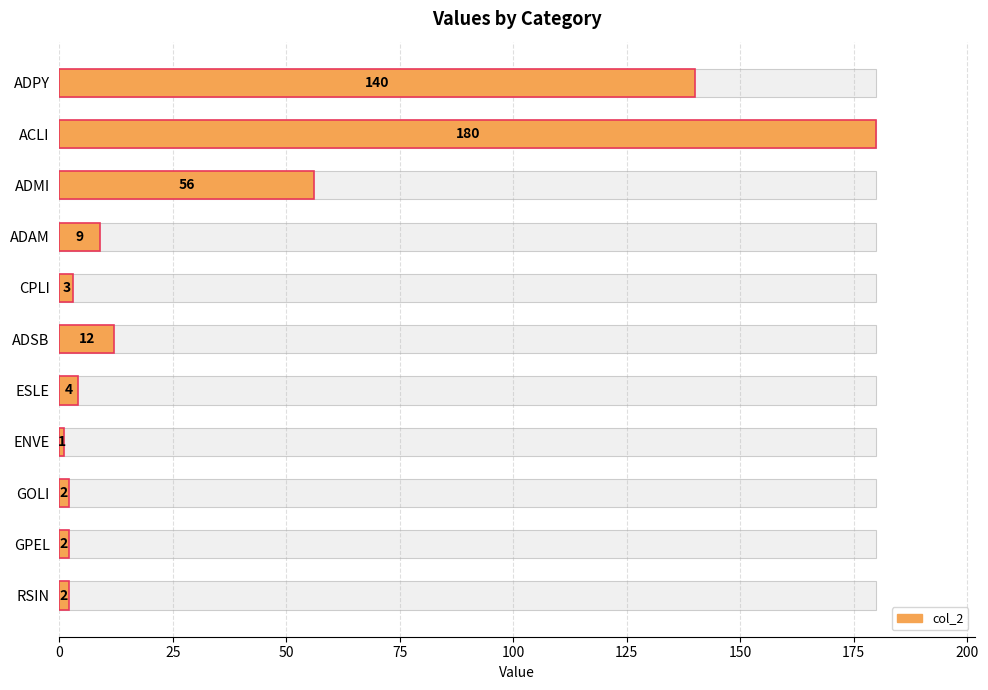

What is the greatest value displayed?

180